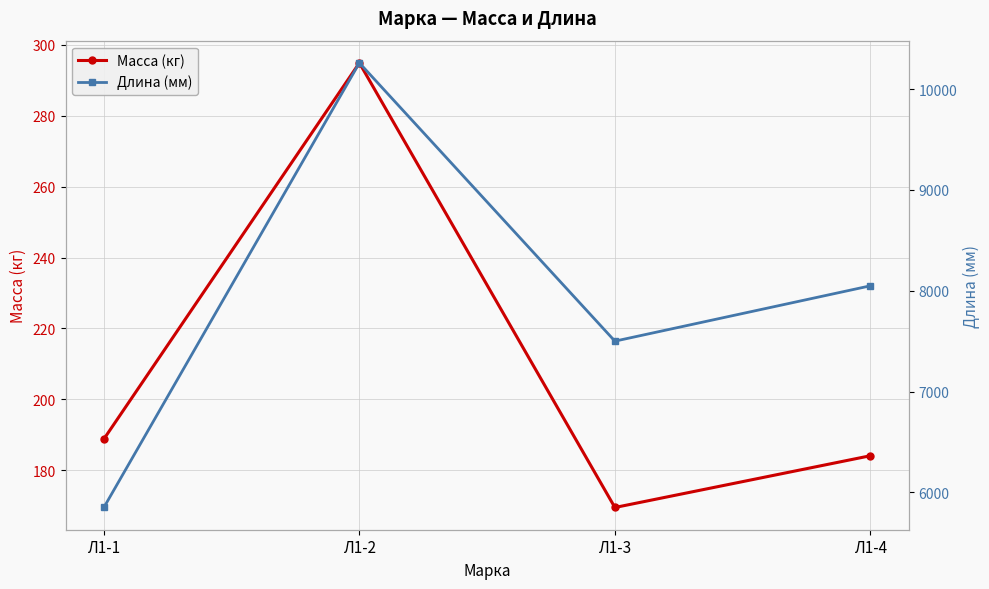

What is the difference between the maximum and minimum values in the Масса (кг) series?

125.4